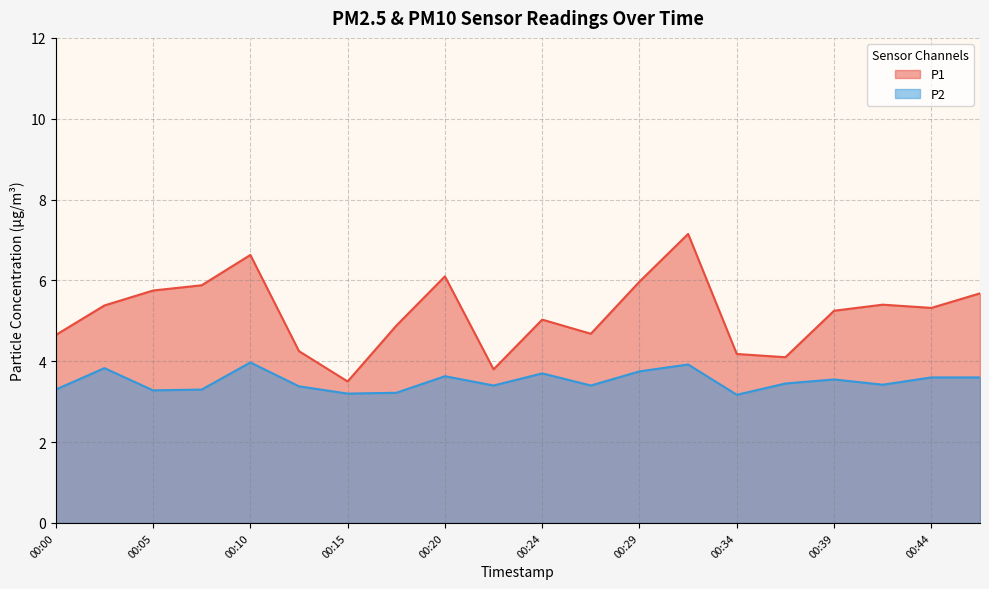

At which category does P1 reach its first local peak?

00:10